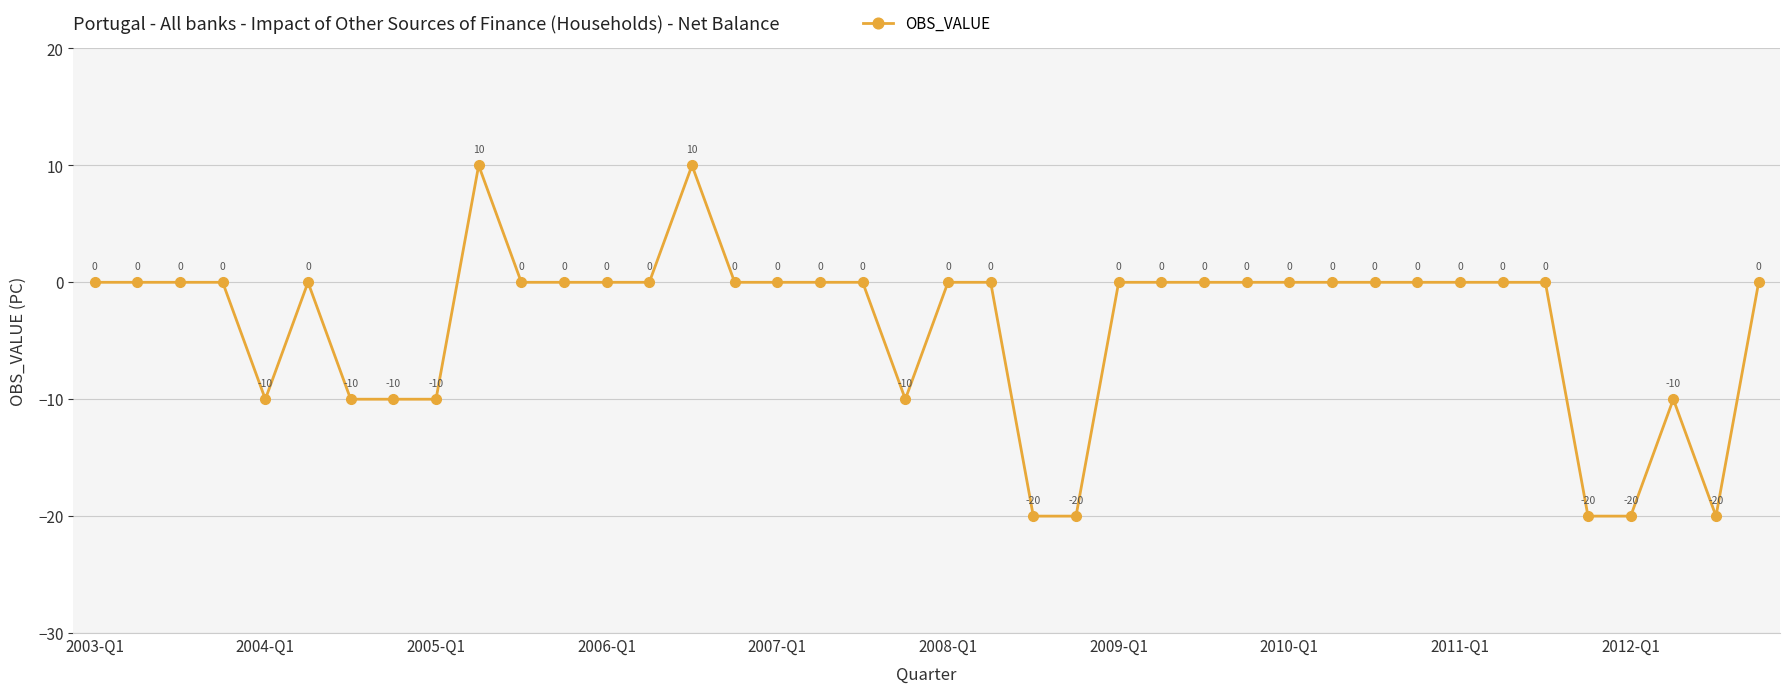

Count the values in the range -10 to 0.

33